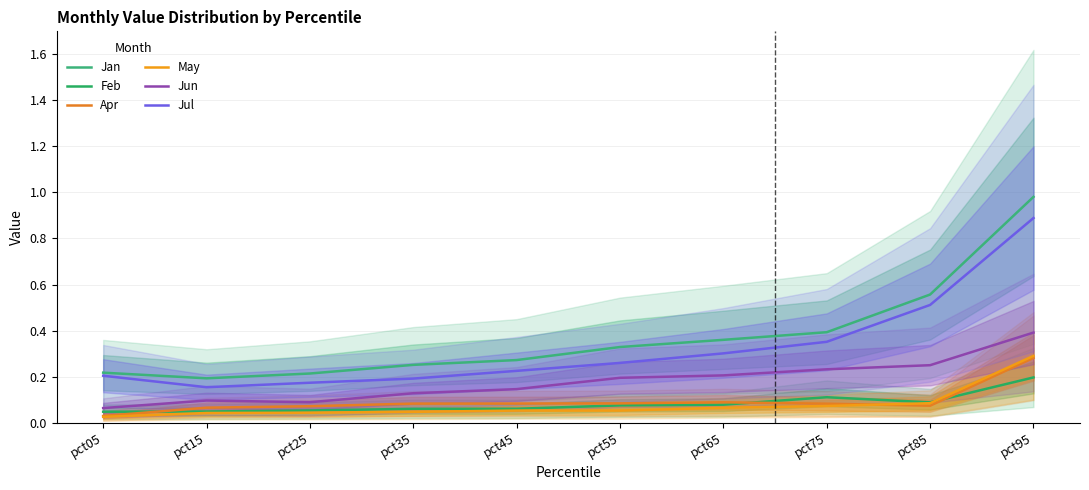

What value does the Apr series have at pct55?

0.1